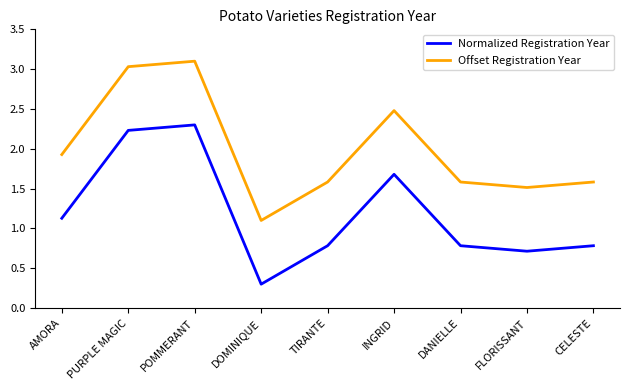

What is the maximum value shown in the chart?

3.1